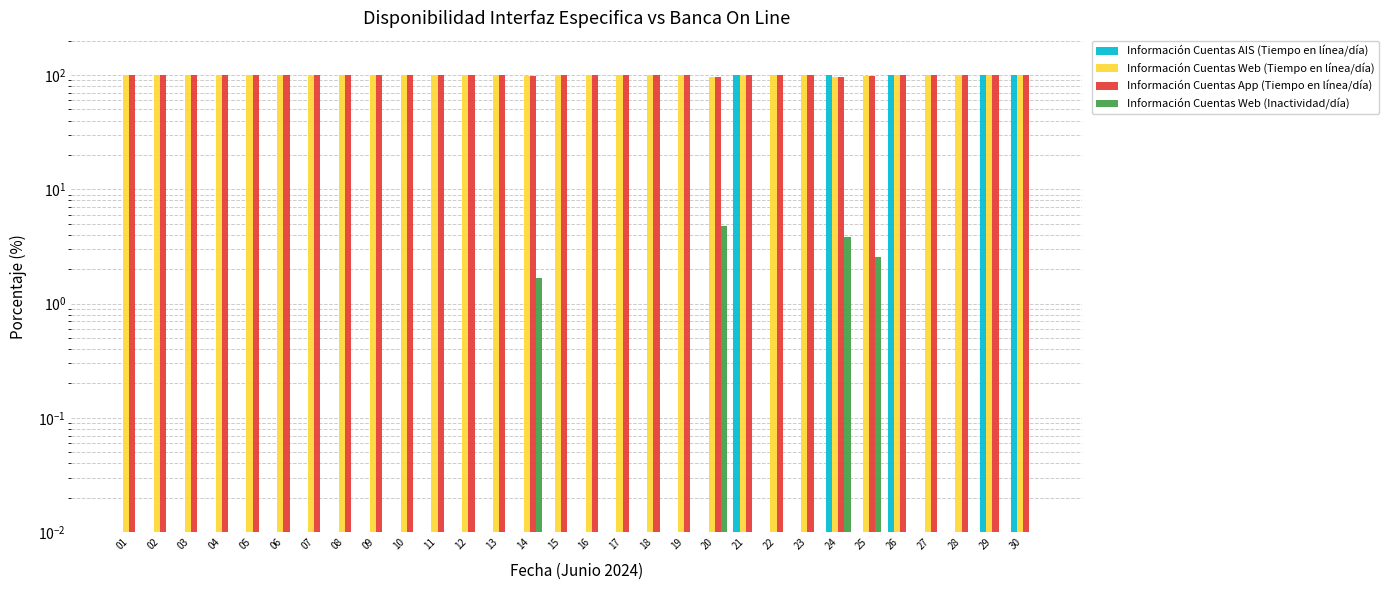

What is the maximum value shown in the chart?

100.0